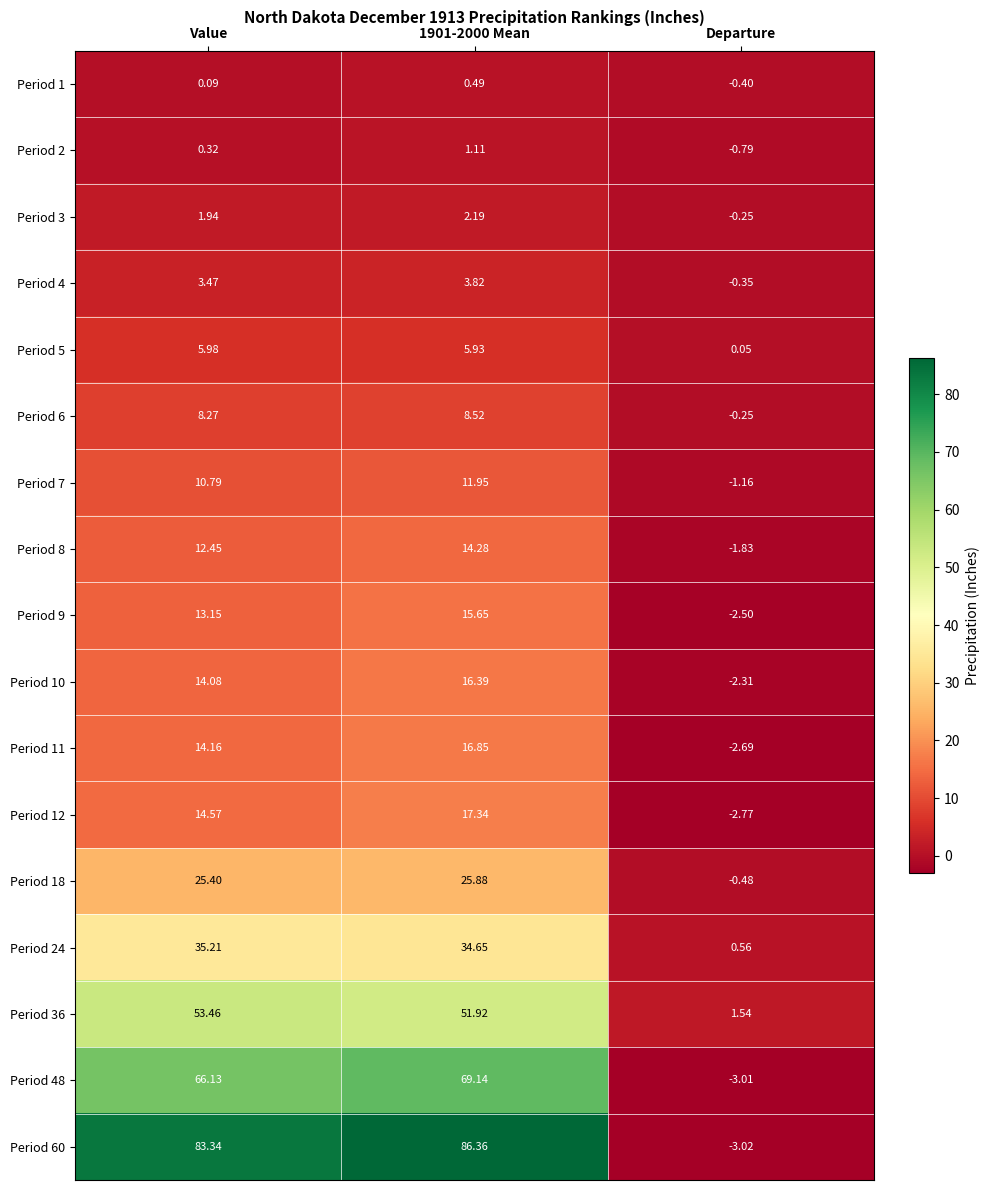

Which category has the lowest value across all series?

Departure